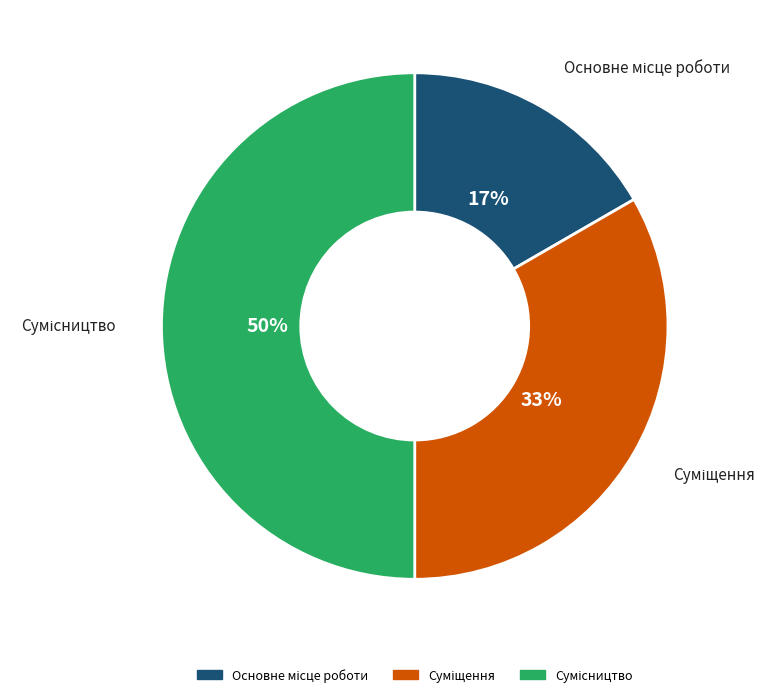

Count the number of slices in the pie.

3